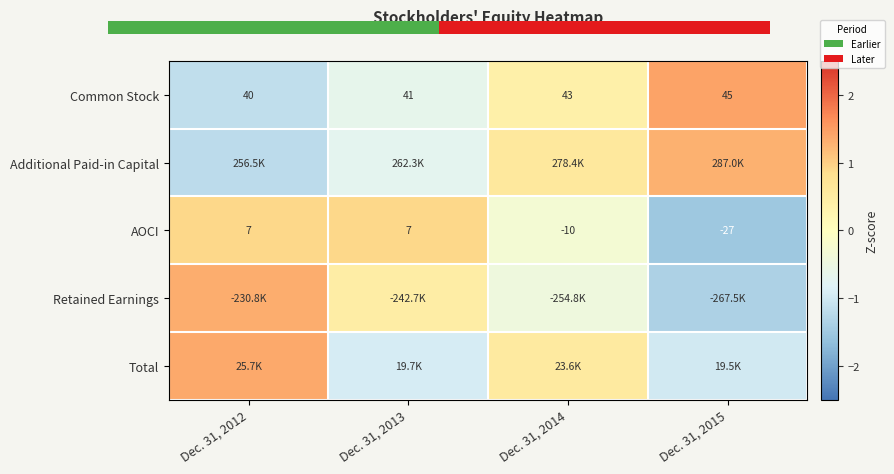

Where does the Retained Earnings series first go above 0?

Dec. 31, 2012